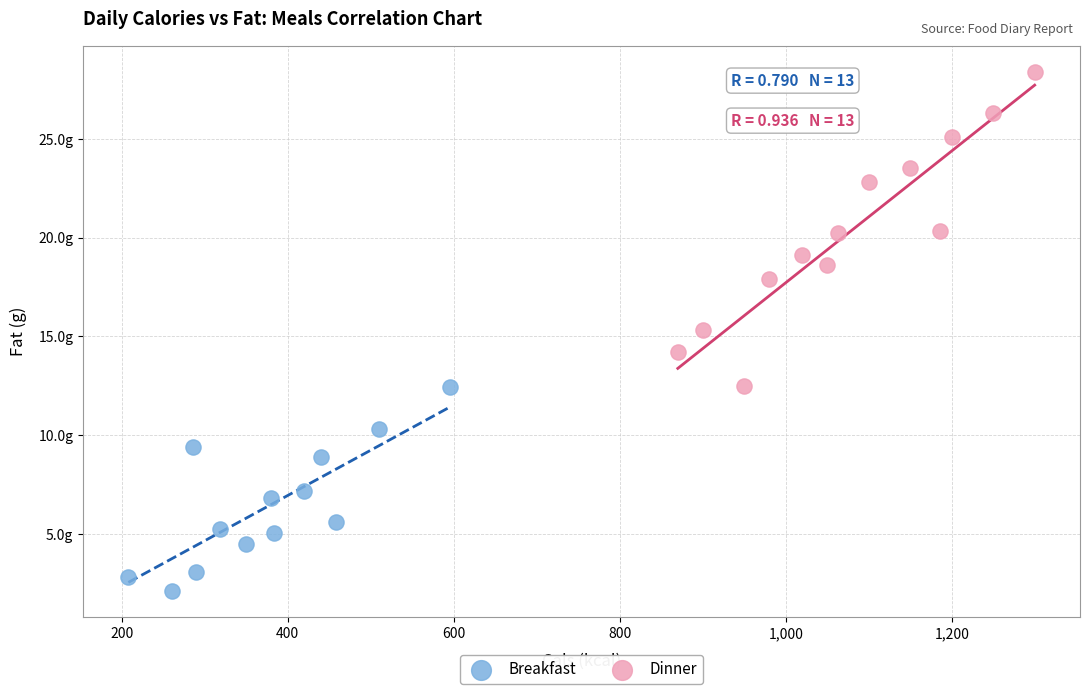

What are all the series names shown in the legend?

Breakfast, Dinner